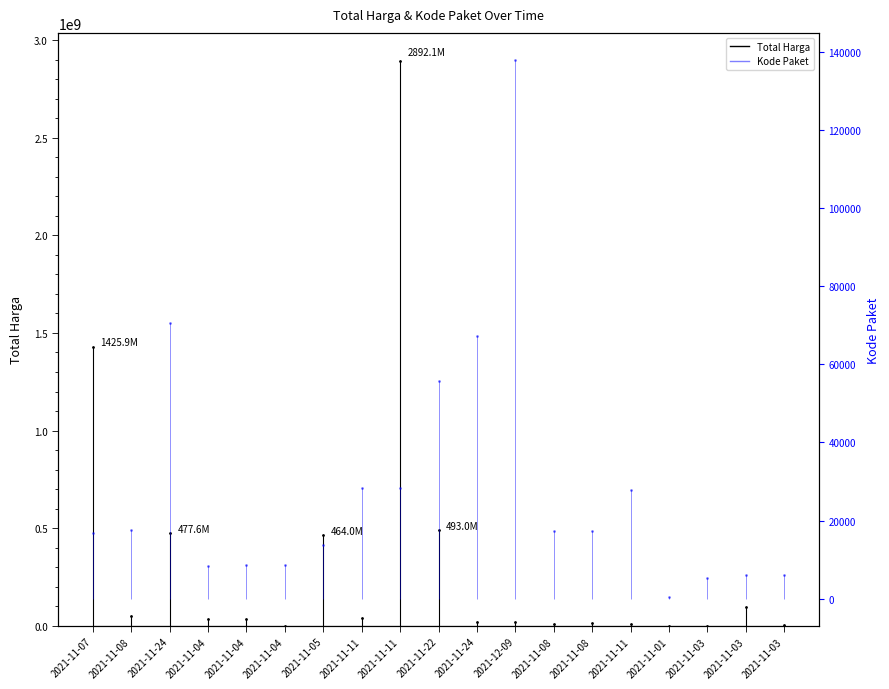

What is the label of the 16th point from the left?

2021-11-01